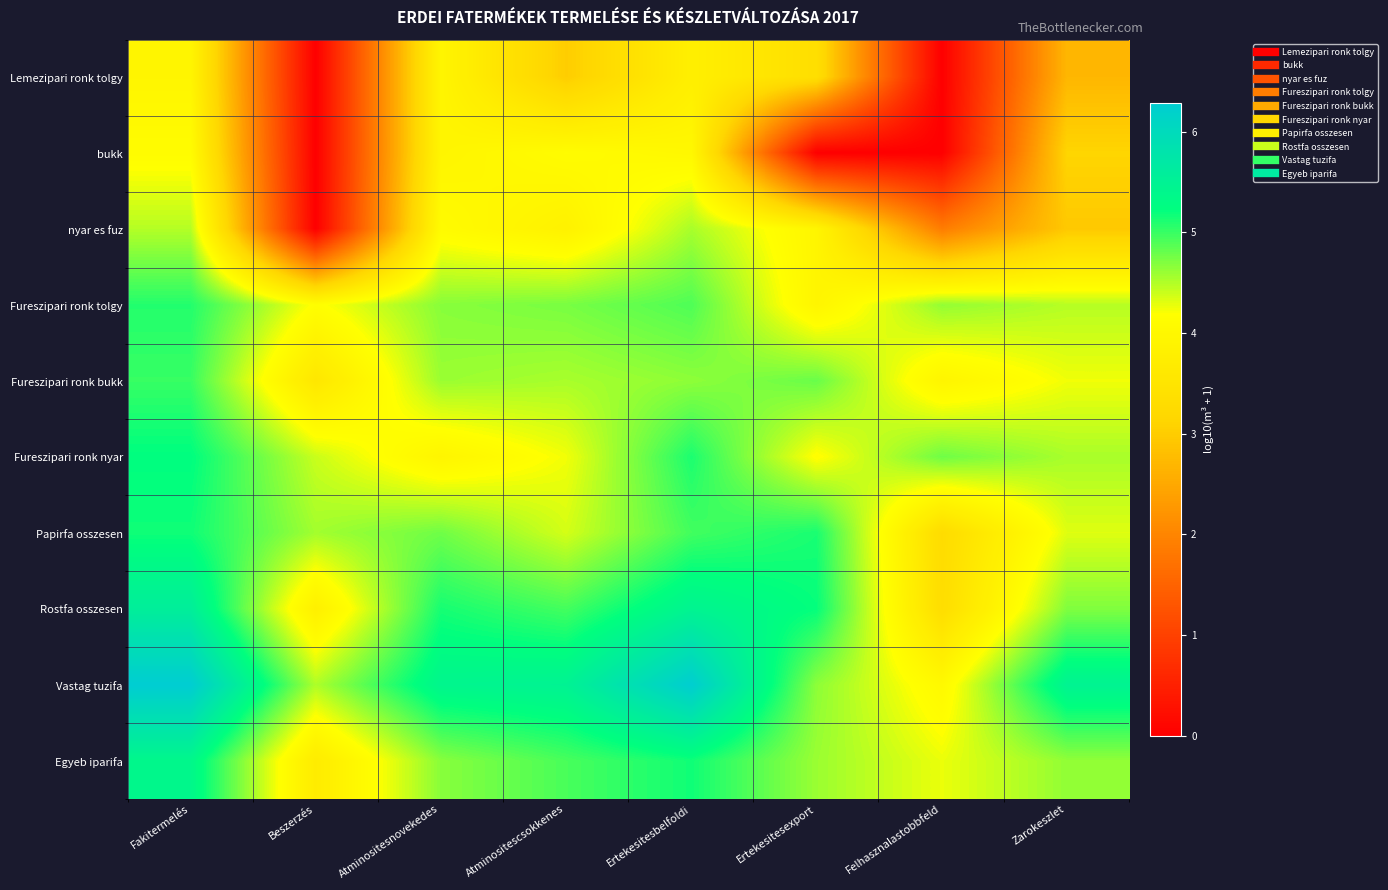

List the series in order of their peak value, lowest first.

Lemezipari ronk tolgy, bukk, nyar es fuz, Fureszipari ronk bukk, Fureszipari ronk tolgy, Papirfa osszesen, Fureszipari ronk nyar, Egyeb iparifa, Rostfa osszesen, Vastag tuzifa